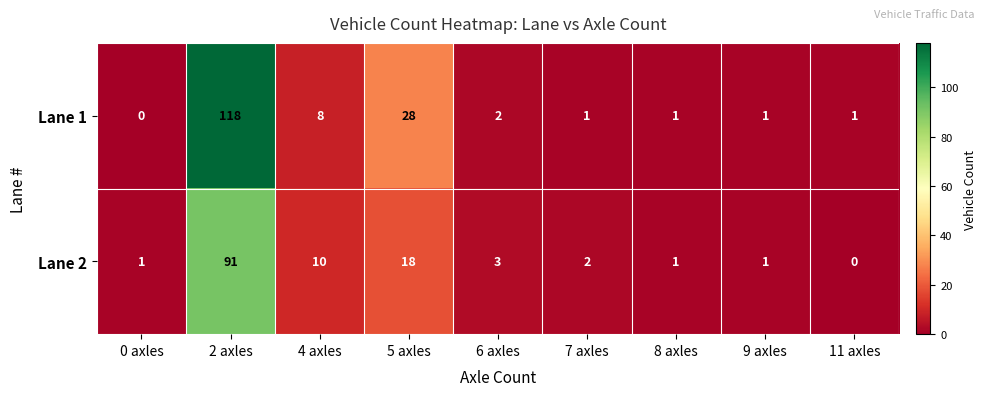

Which series changed the most between 2 axles and 9 axles?

Lane 1